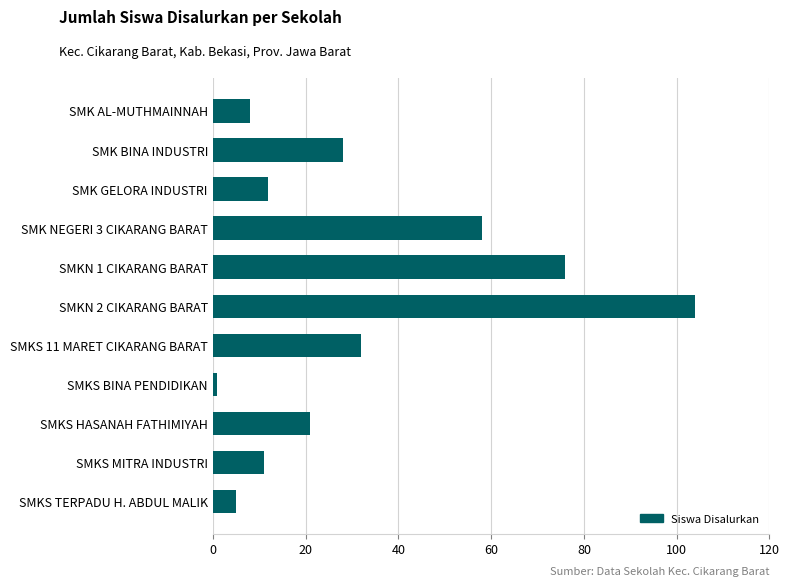

How many bars are there in total?

11